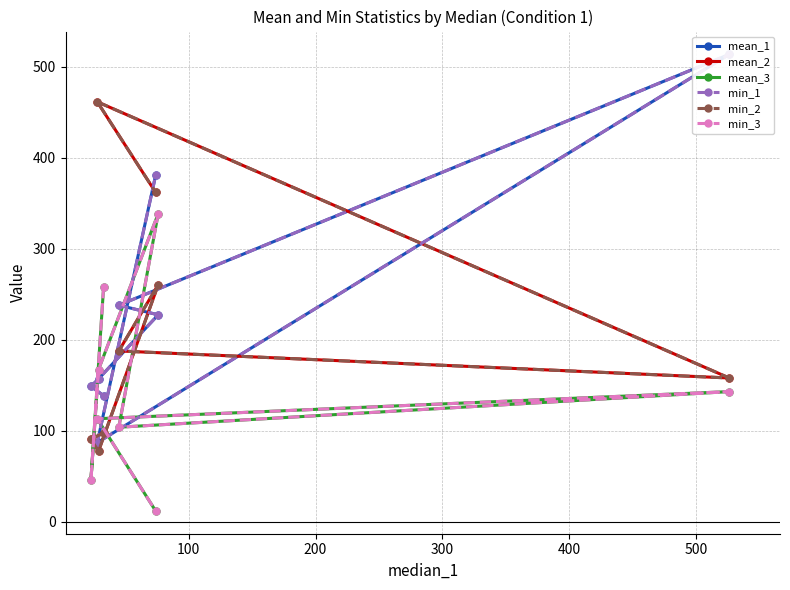

What is the sum of all min_3 values?

1182.1